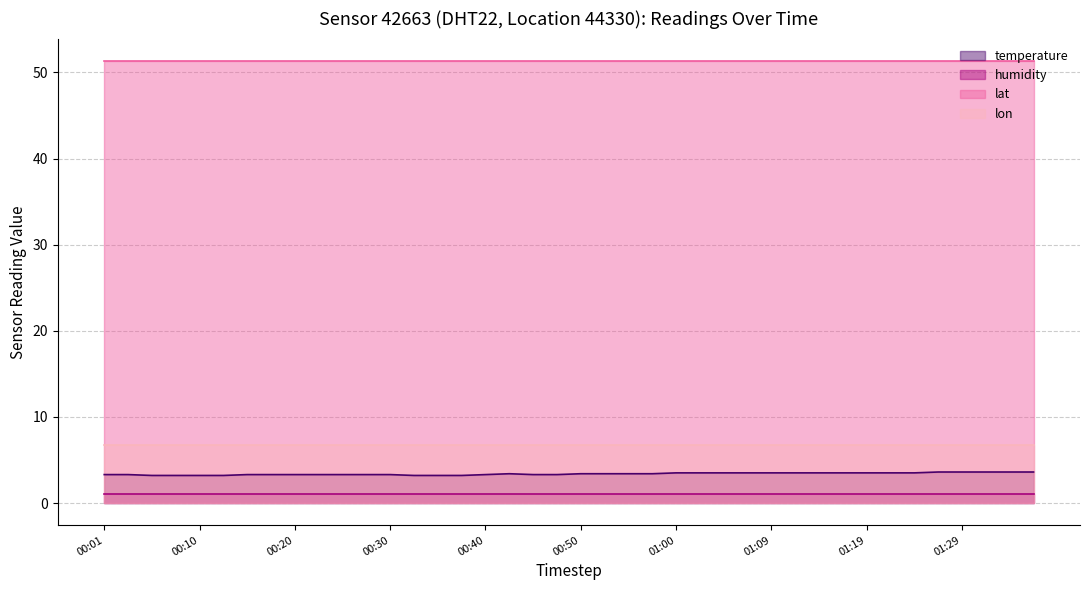

How many categories are shown in the chart?

40